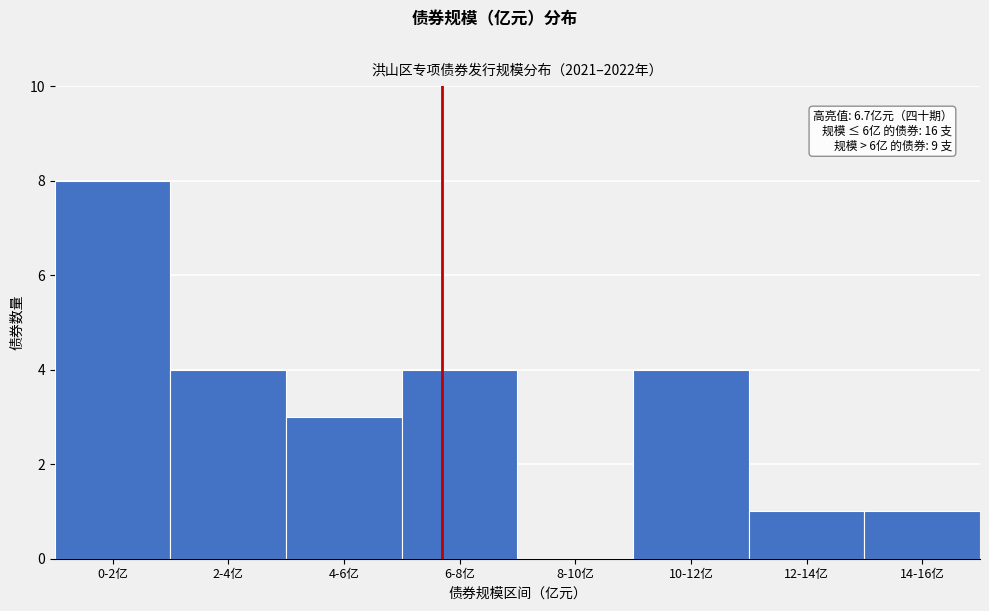

Reading left to right, what are all the values shown in this chart?

0-2亿=8	2-4亿=4	4-6亿=3	6-8亿=4	8-10亿=0	10-12亿=4	12-14亿=1	14-16亿=1